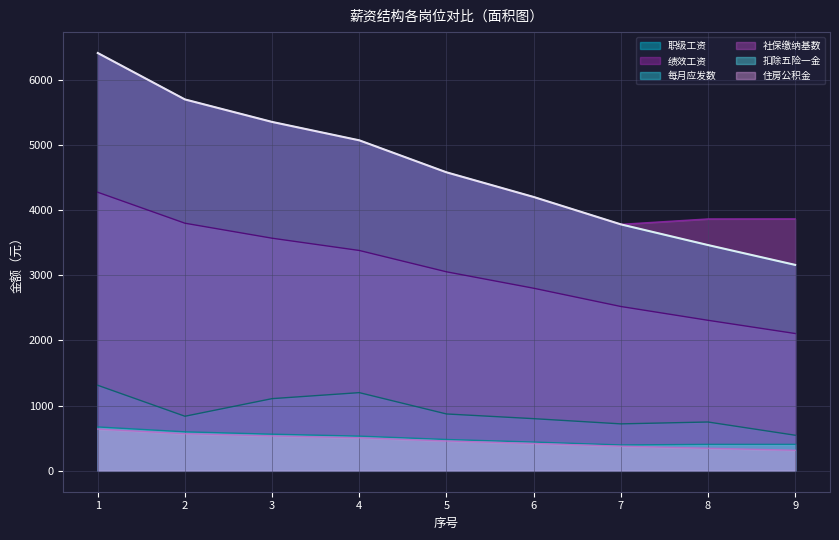

Is it true that 住房公积金 equals 640.7 at 1?

True